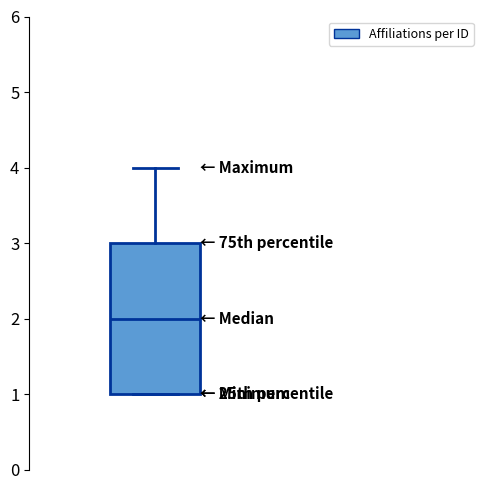

Where is the upper edge of the box on the y-axis? The values are not printed on the chart, so give them approximately, as read against the axis.

3